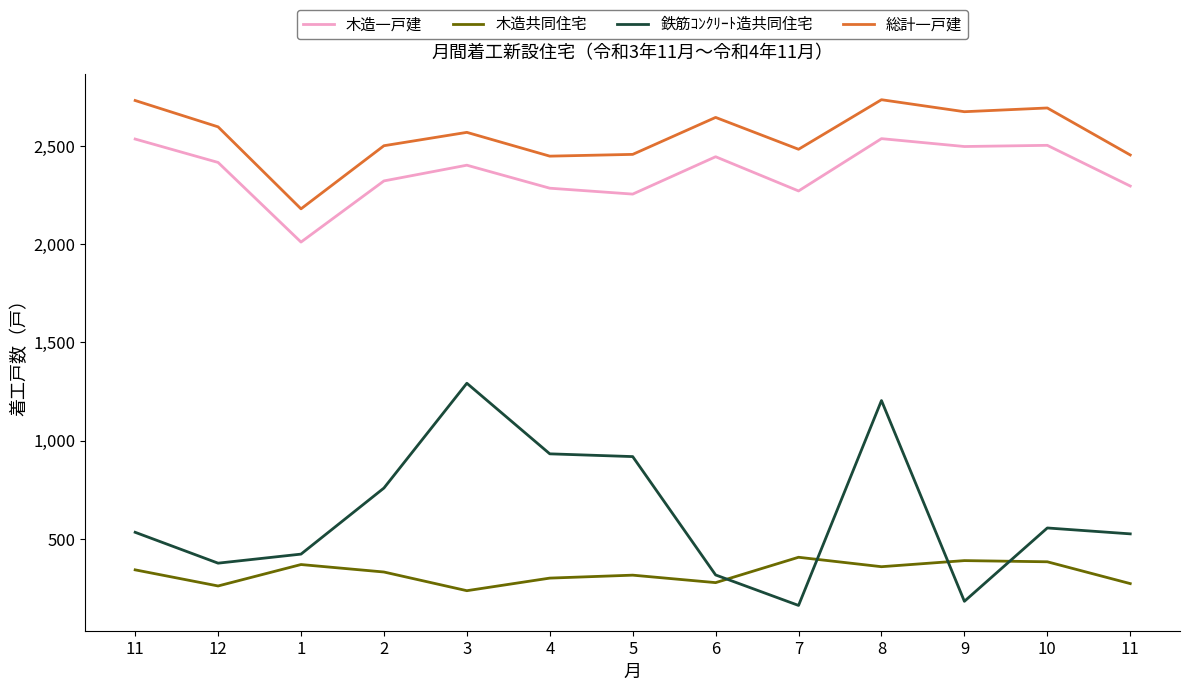

How many lines are shown in the chart?

4